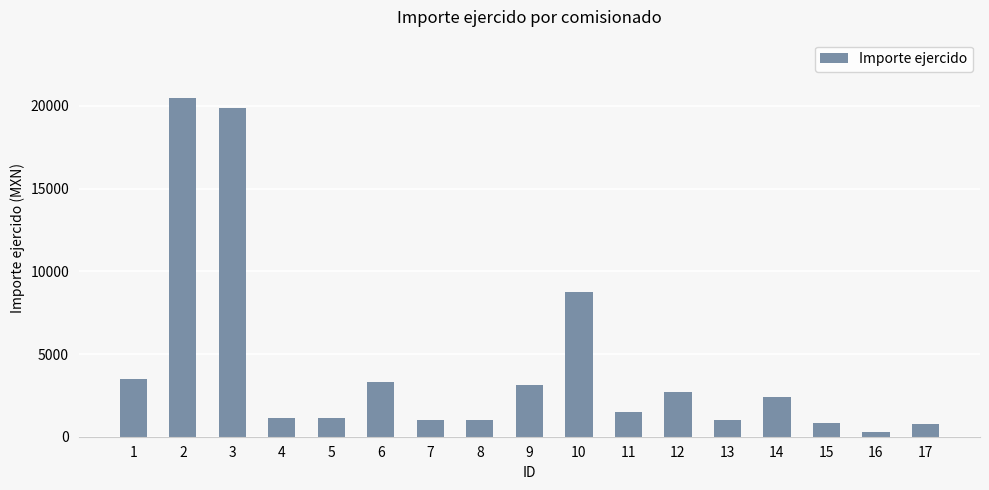

Are the bars horizontal?

No